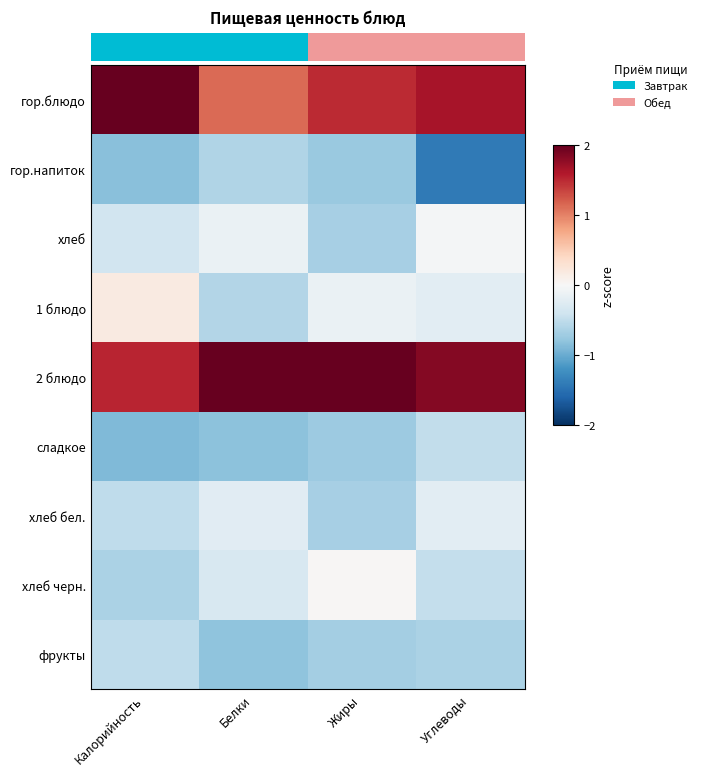

At which category is the sum across all series the highest?

Углеводы